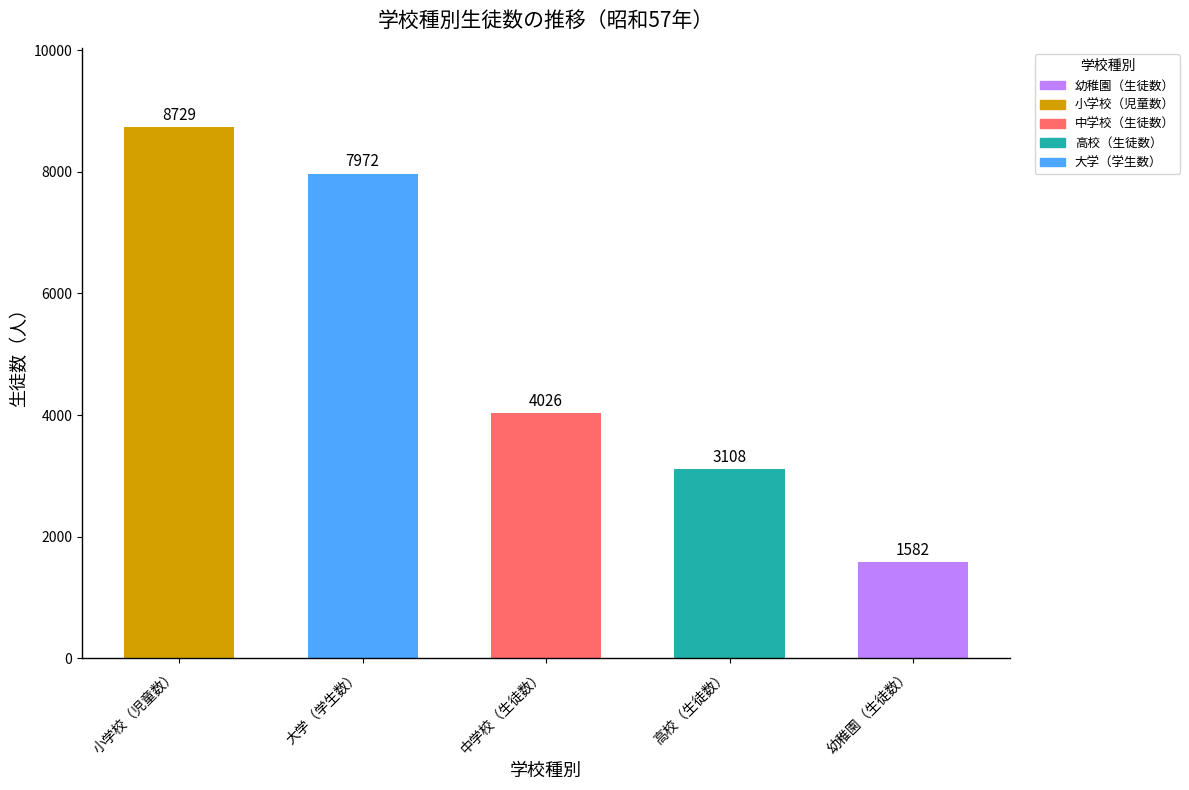

At which label is the value closest to 5155?

中学校（生徒数）